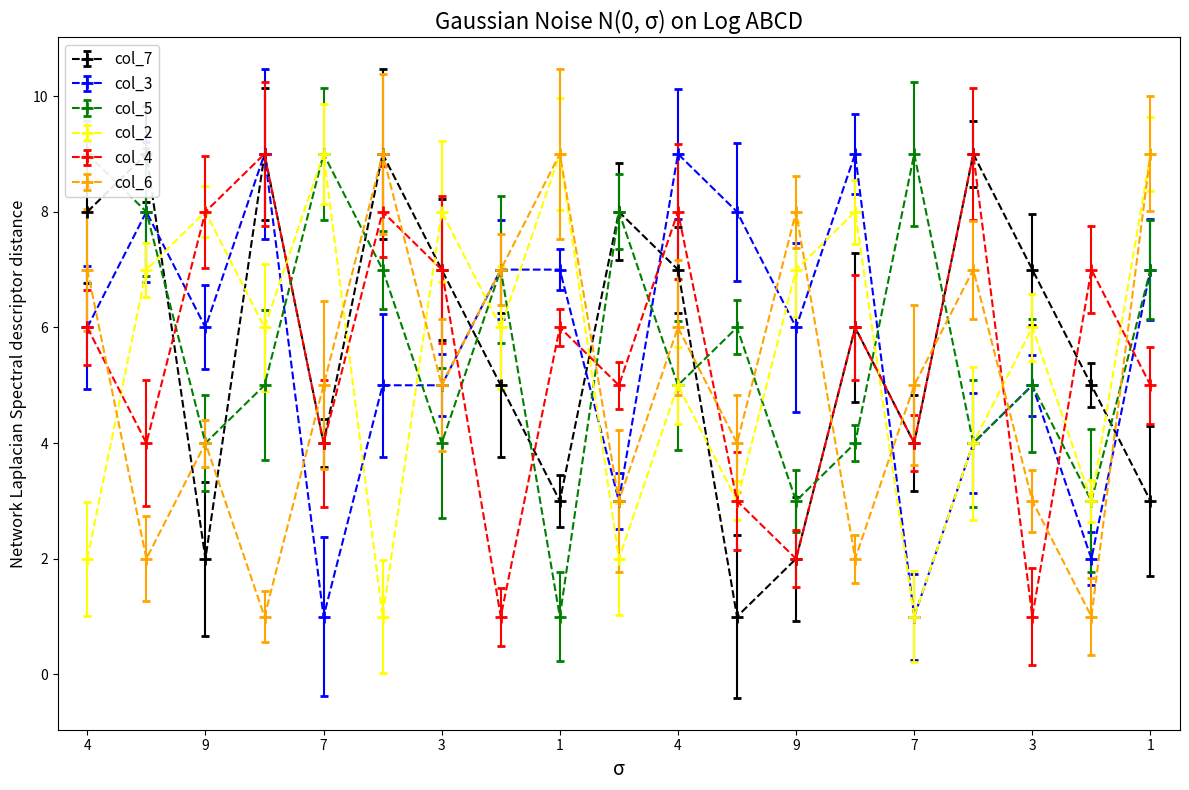

True or false: col_6 has more than 1 points higher than both neighbors.

True